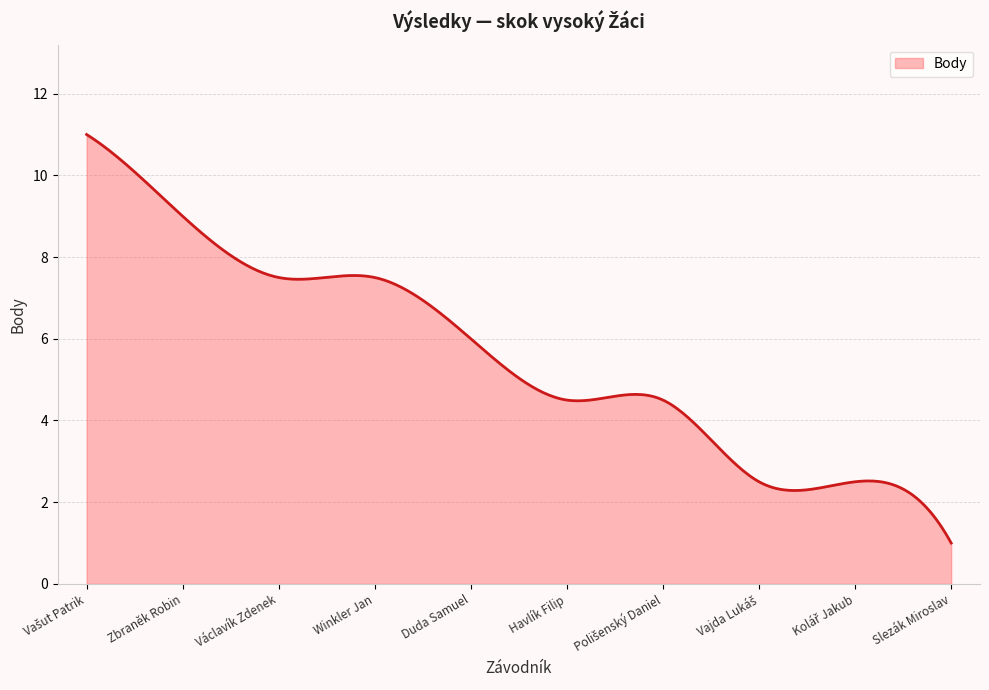

What is the difference between the second highest and second lowest values?

9.8